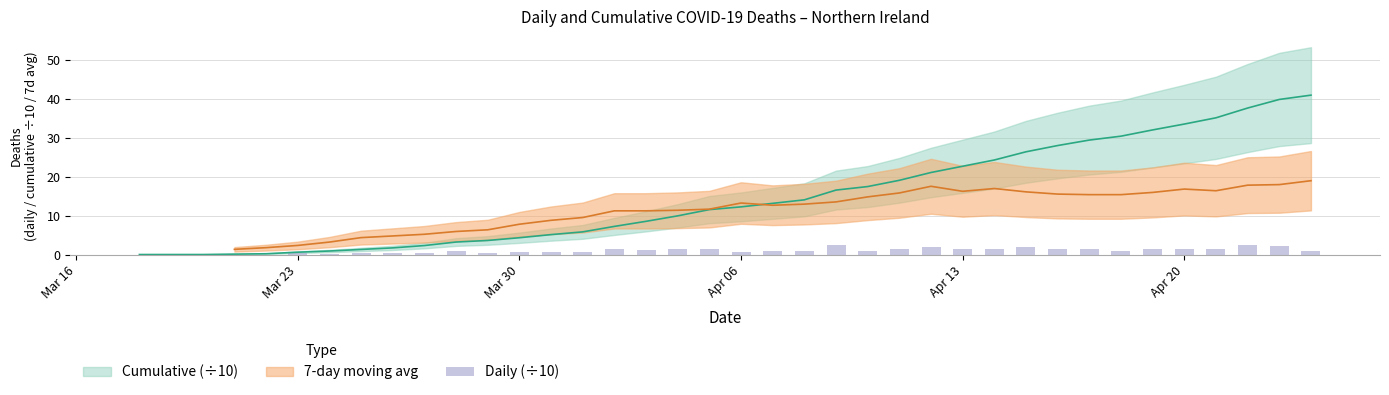

Count the number of categories in the chart.

38